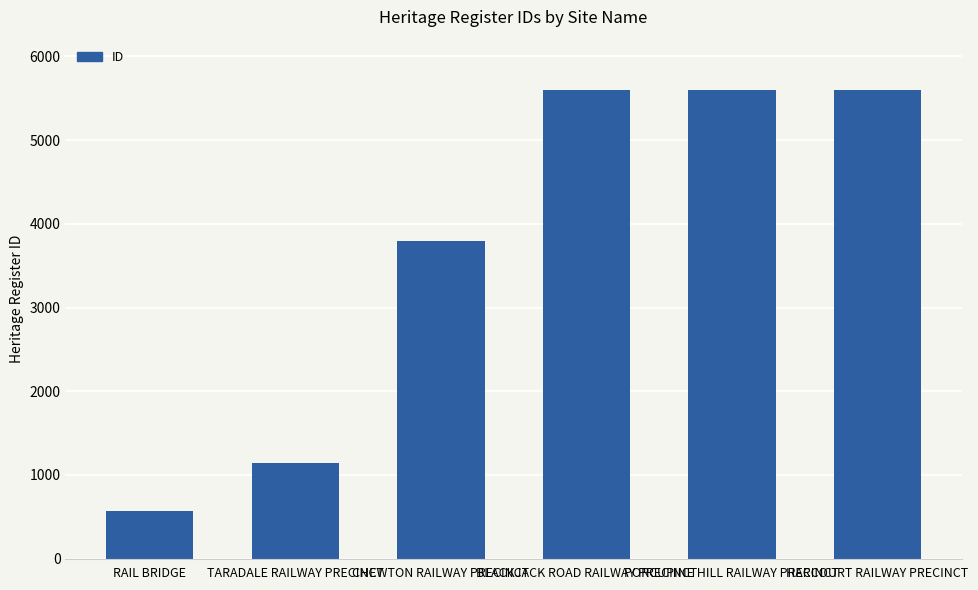

Approximately how many times larger is the value at HARCOURT RAILWAY PRECINCT compared to PORCUPINE HILL RAILWAY PRECINCT?

1.0